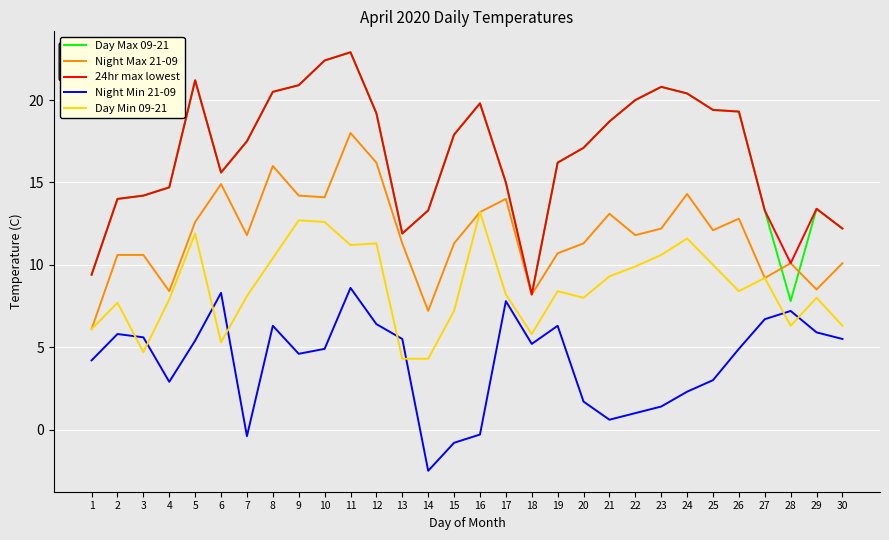

What are all the series names shown in the legend?

Day Max 09-21, Night Max 21-09, 24hr max lowest, Night Min 21-09, Day Min 09-21